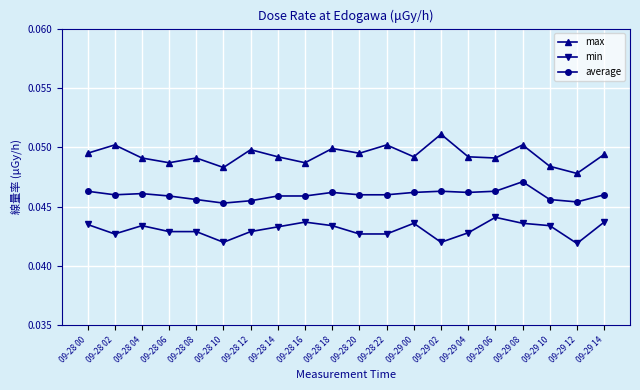

True or false: max has more than 2 points higher than both neighbors.

True